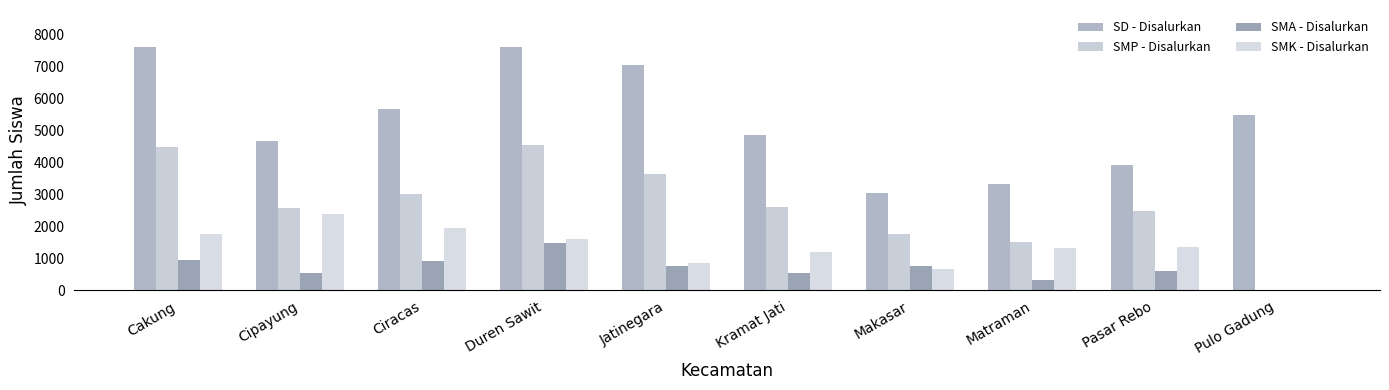

What is the sum of the SMK - Disalurkan values at Matraman and Cipayung?

3737